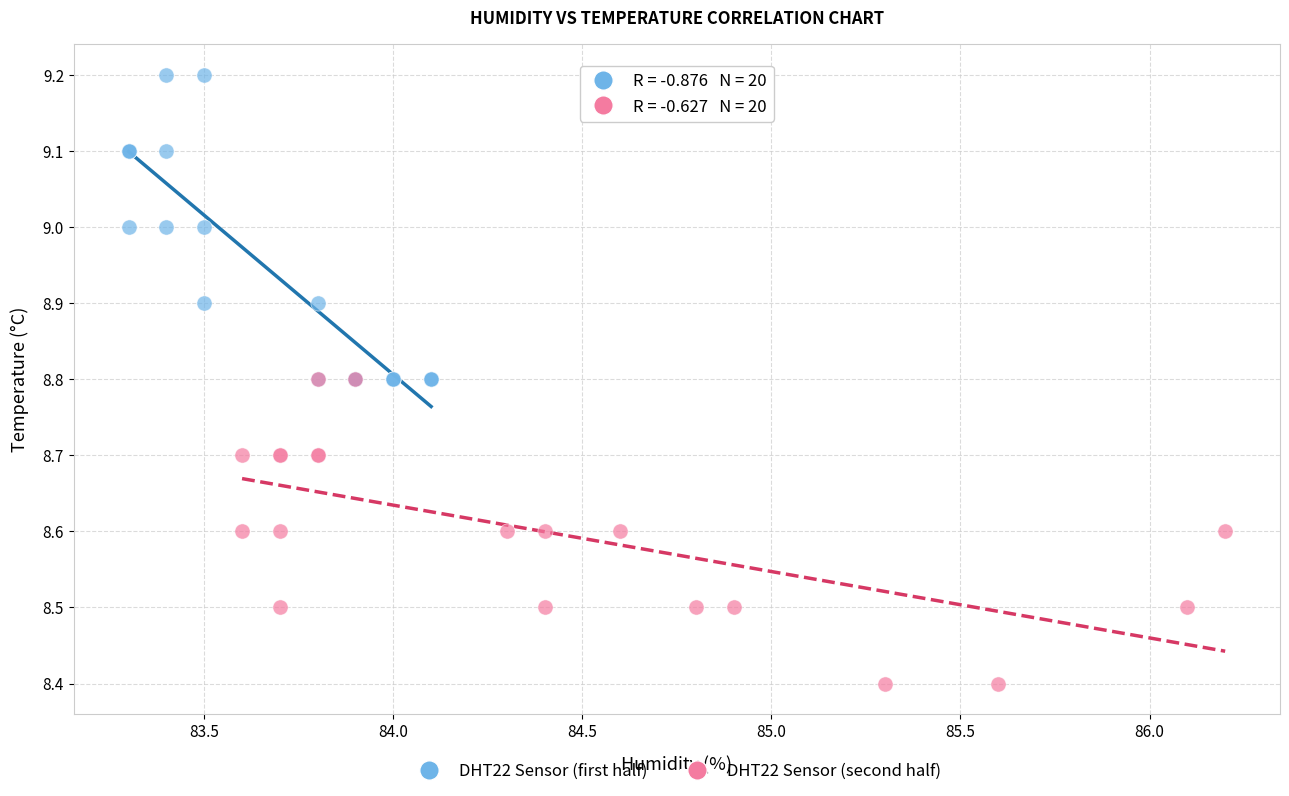

Which series contains the highest Y value?

DHT22 Sensor (first half)